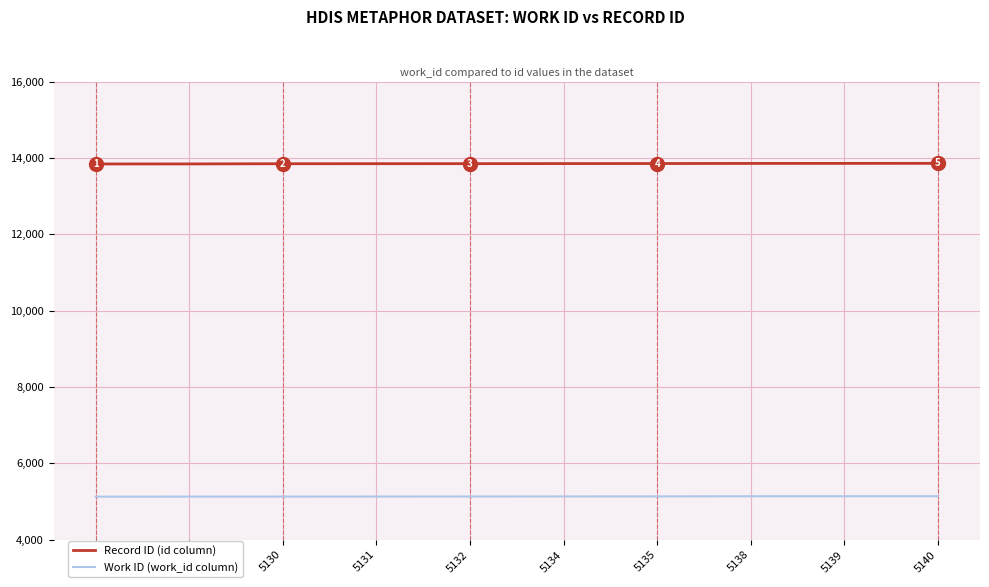

How many lines are shown in the chart?

2